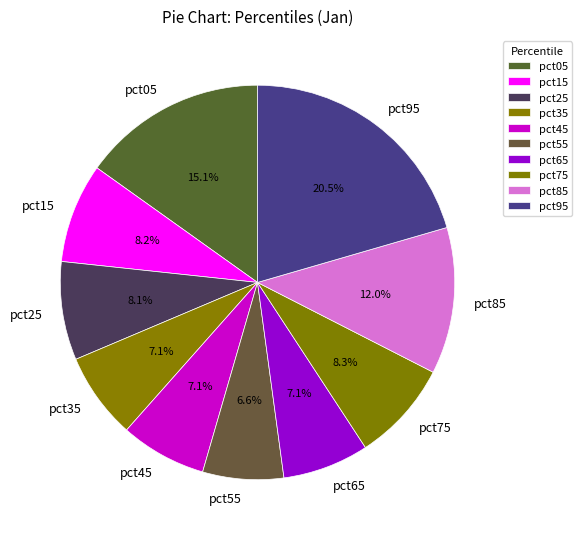

What portion of the pie excludes pct35?

92.9%